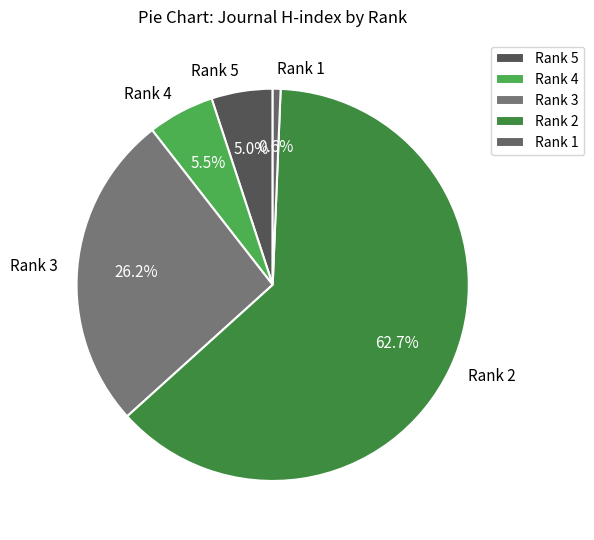

Which slice is the smallest?

Rank 1